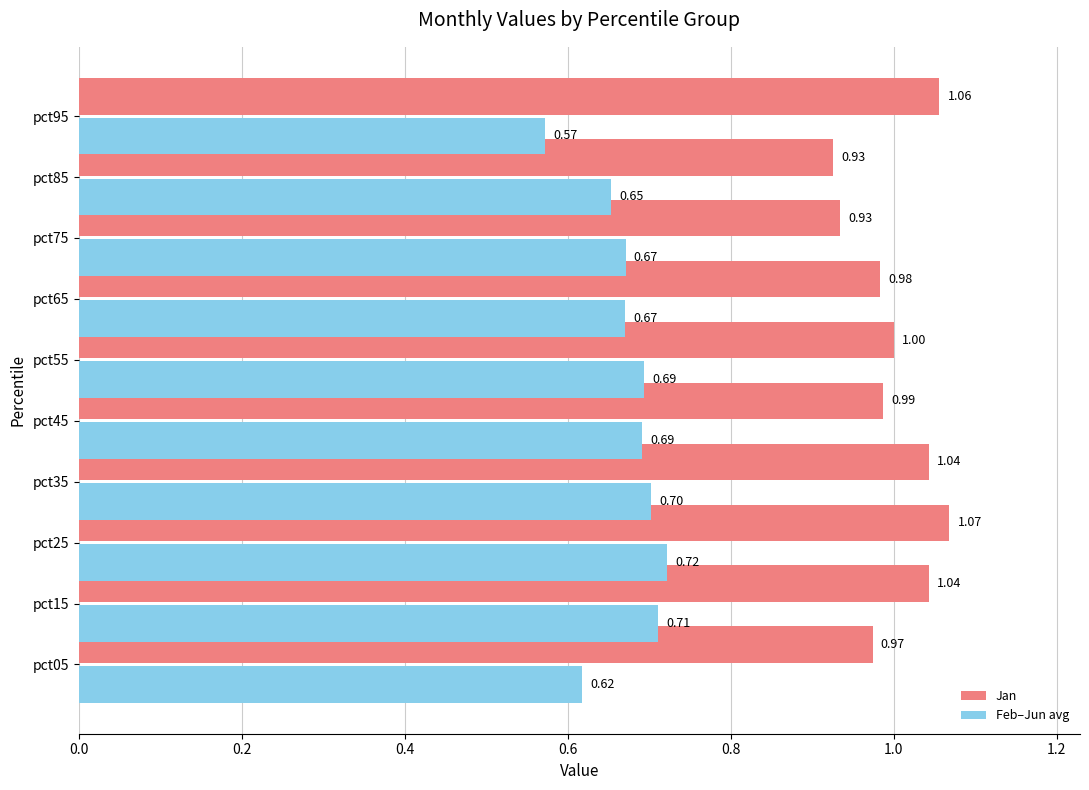

What is the sum of the Jan values at pct95 and pct25?

2.1